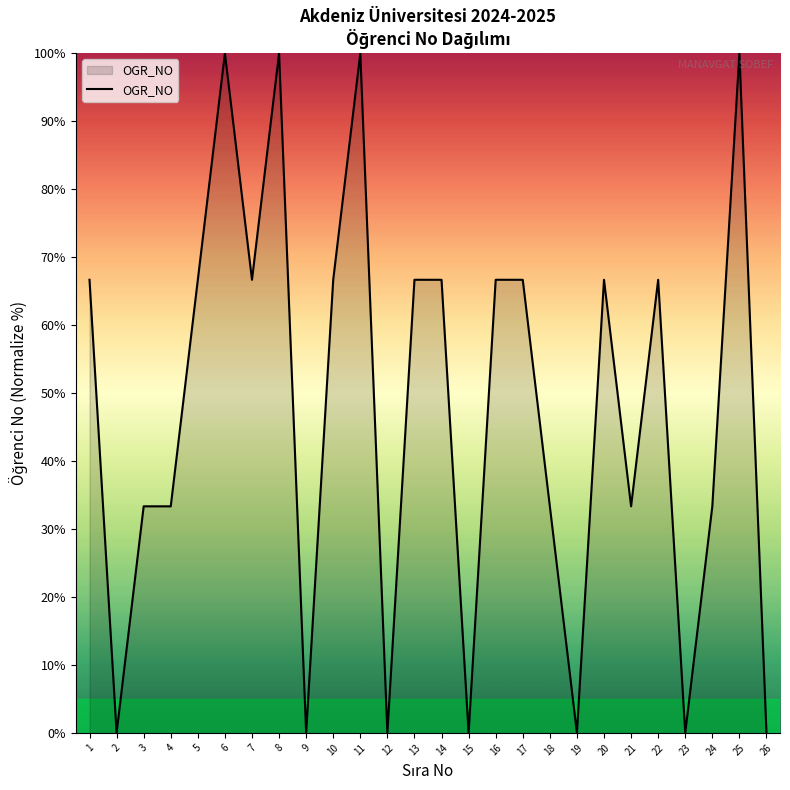

Read the value at 3.

33.3